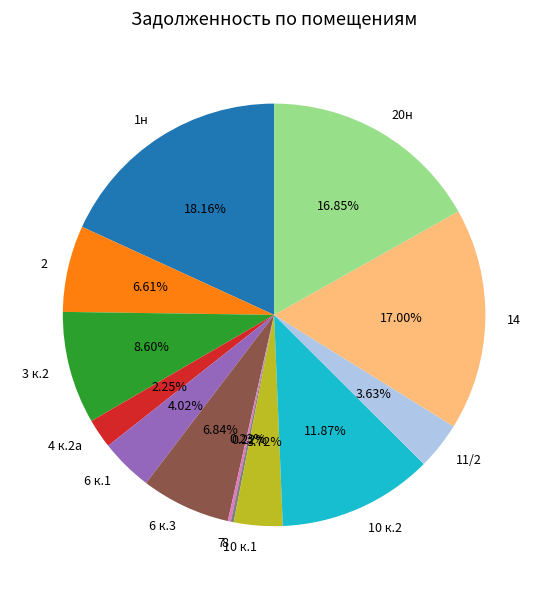

To the nearest percent, what percentage of the pie is 6 к.1?

4%